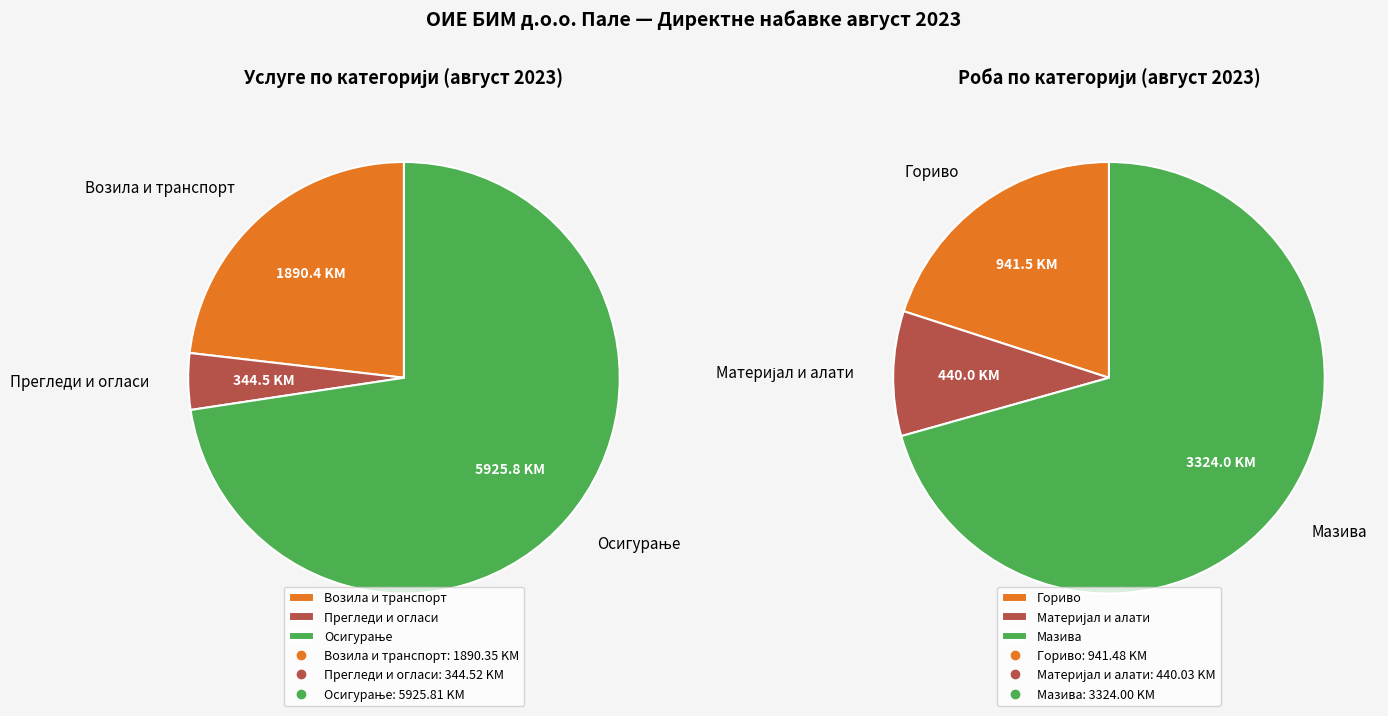

Rank the series by their maximum value, from lowest to highest.

Роба, Услуга